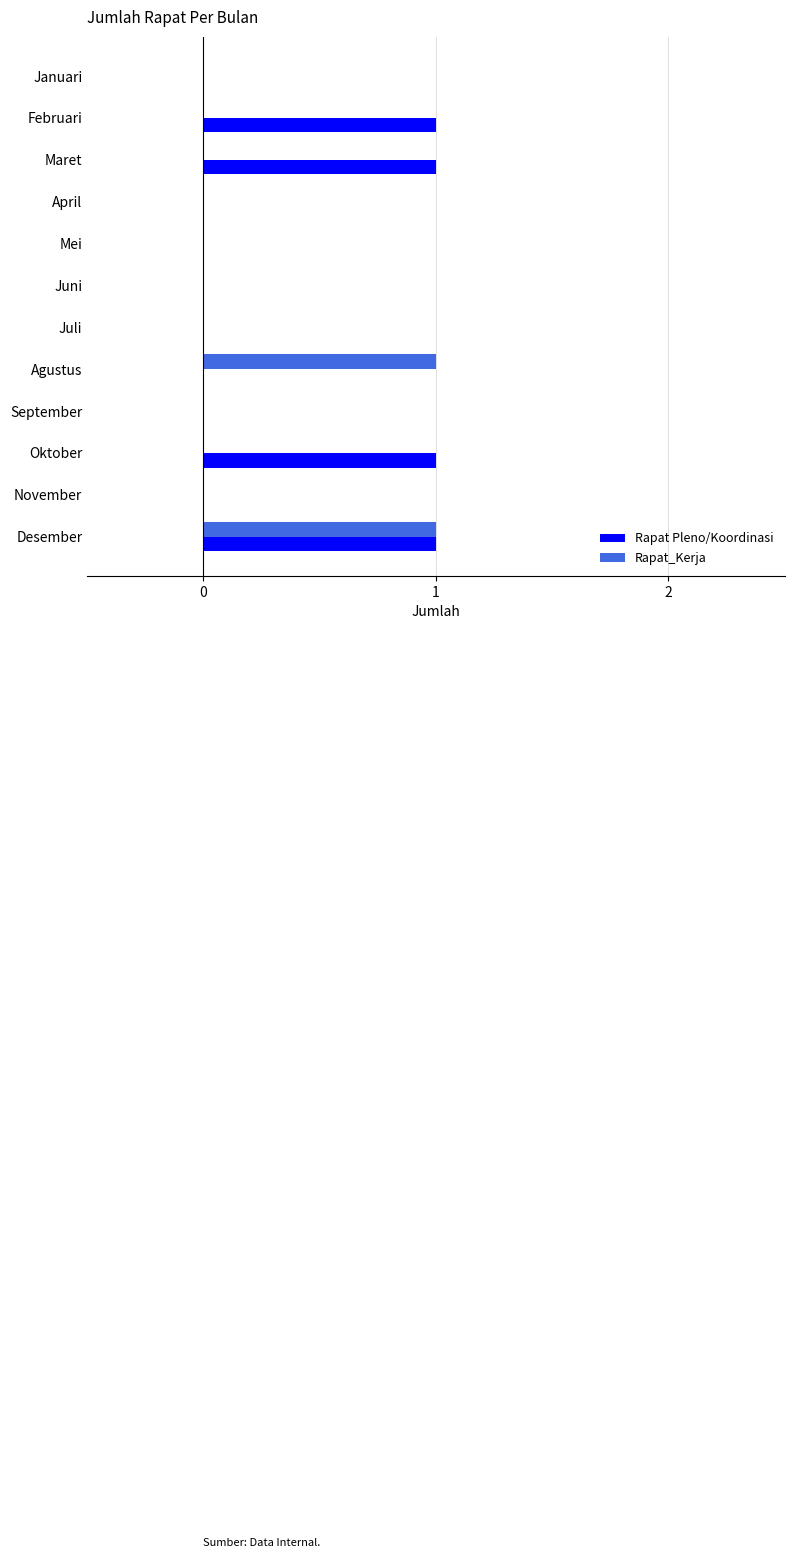

At which category is the sum across all series the highest?

Desember